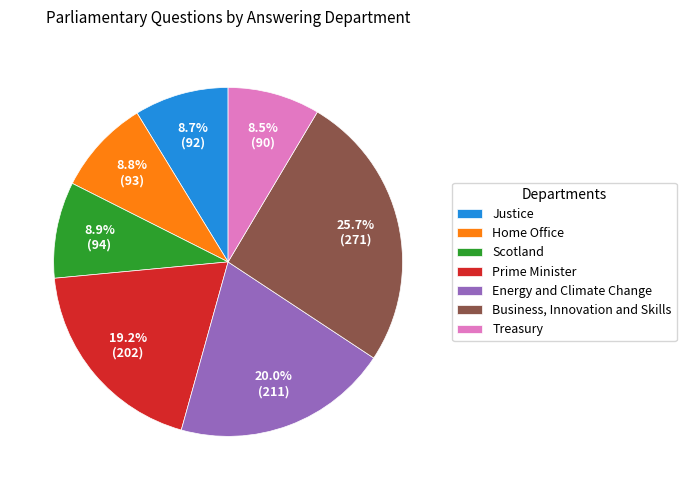

Does Business, Innovation and Skills represent more than half of the total?

No